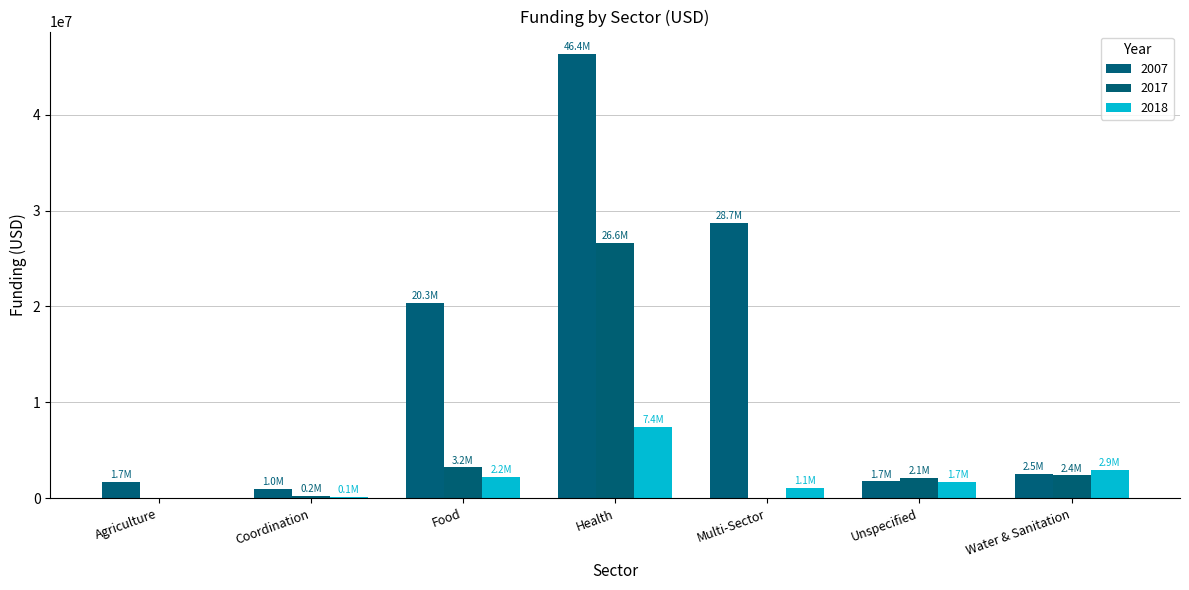

What is the sum of the 2018 values at Coordination and Multi-Sector?

1191449